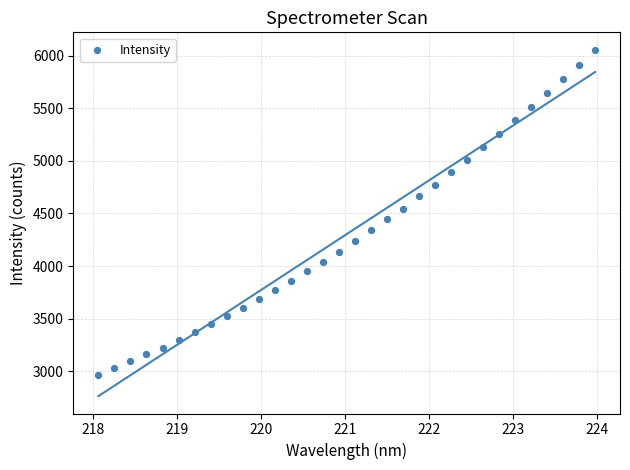

What is the range of Y values (max minus min)?

3089.8